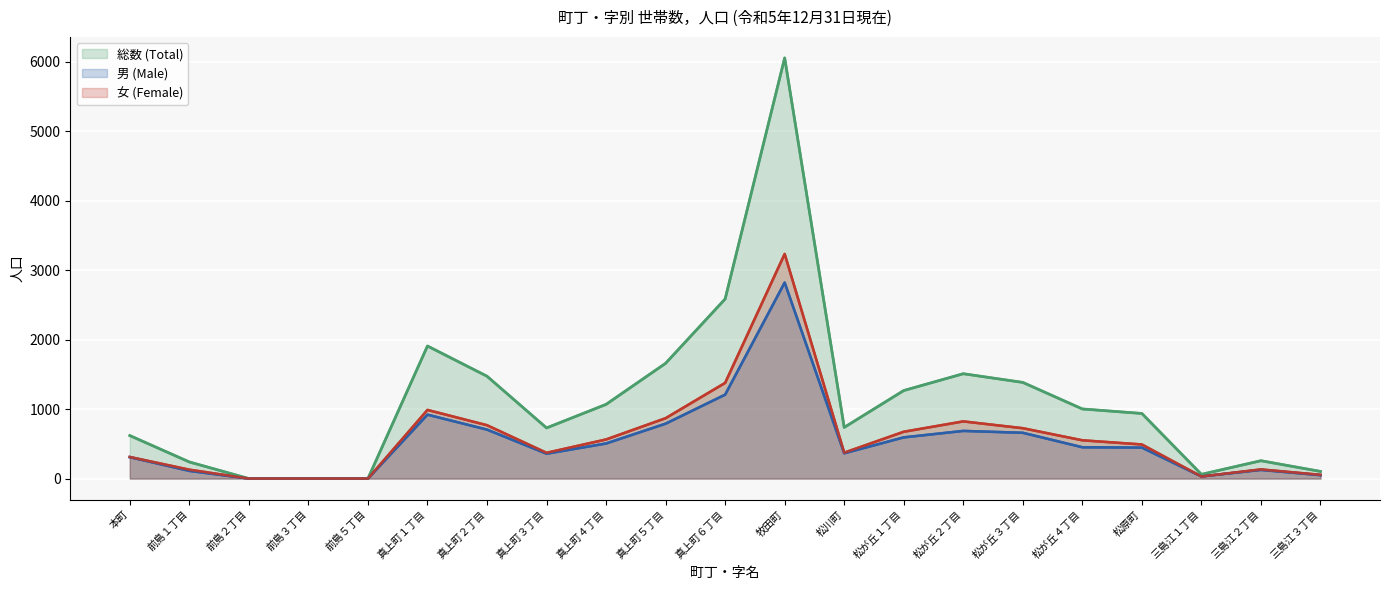

How many categories are shown in the chart?

21